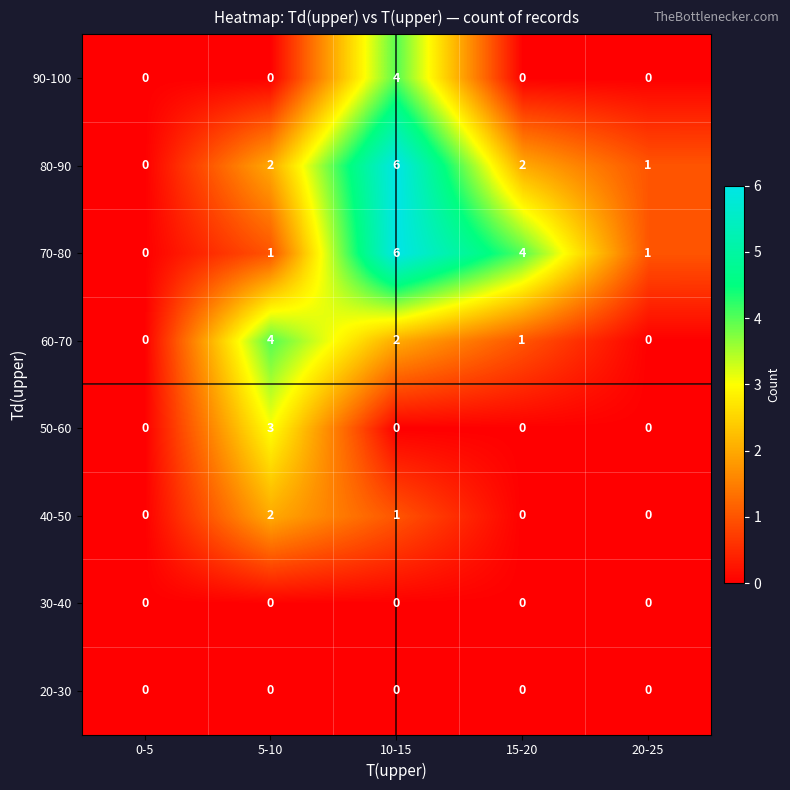

Which category has the highest value across all series?

10-15